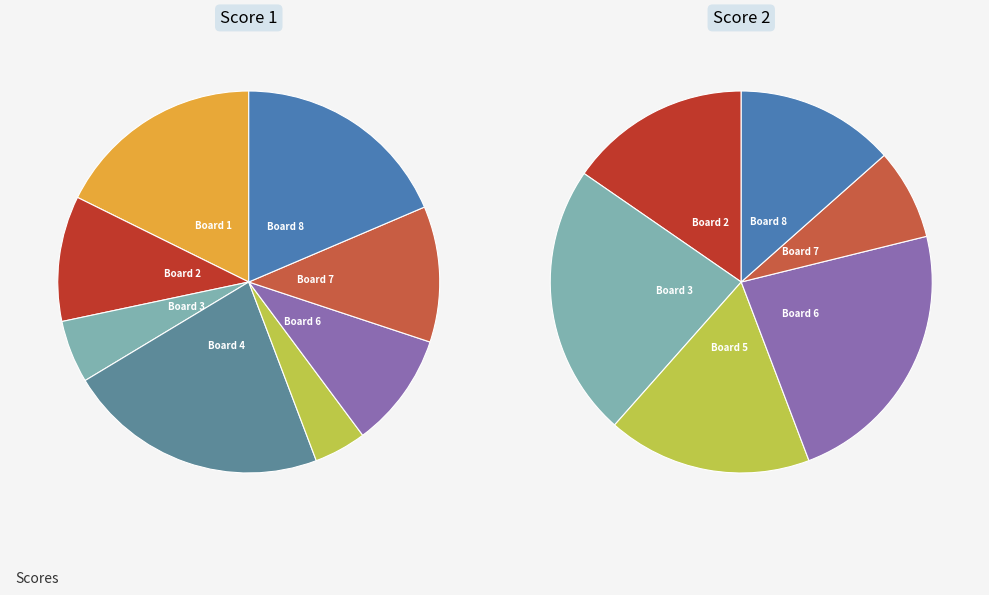

Rank the series by their maximum value, from lowest to highest.

Score 2, Score 1